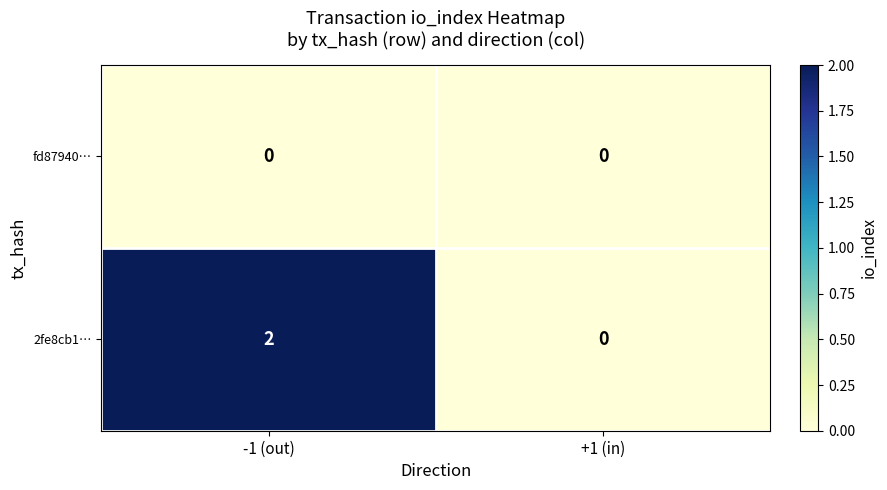

How many categories are shown in the chart?

2